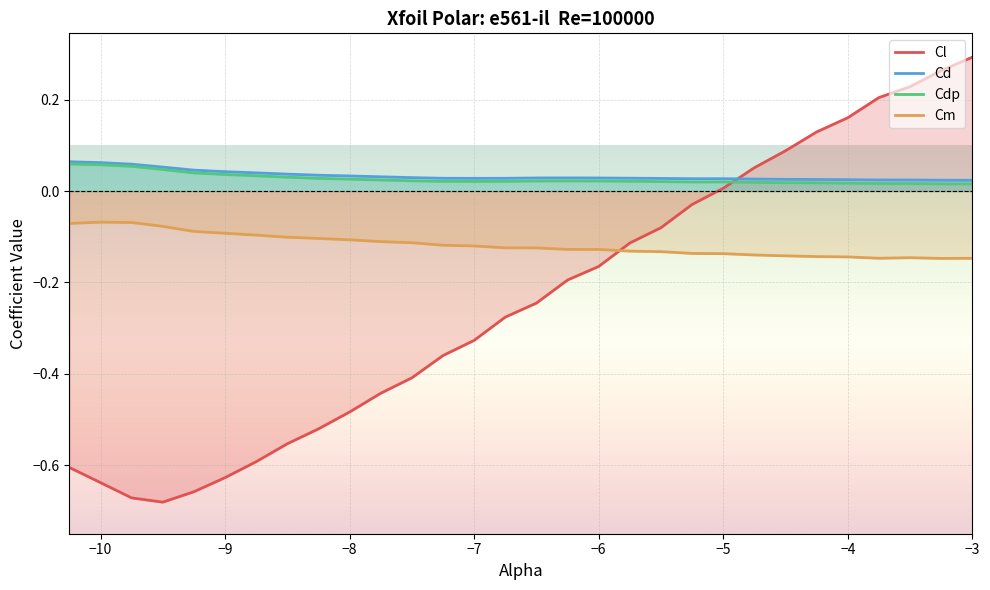

Reading left to right, what are all the values shown in this chart?

Cl: -10.25=-0.6	-10.0=-0.6	-9.75=-0.7	-9.5=-0.7	-9.25=-0.7	-9.0=-0.6	-8.75=-0.6	-8.5=-0.6	-8.25=-0.5	-8.0=-0.5	-7.75=-0.4	-7.5=-0.4	-7.25=-0.4	-7.0=-0.3	-6.75=-0.3	-6.5=-0.2	-6.25=-0.2	-6.0=-0.2	-5.75=-0.1	-5.5=-0.1	-5.25=-0.0	-5.0=0.0	-4.75=0.1	-4.5=0.1	-4.25=0.1	-4.0=0.2	-3.75=0.2	-3.5=0.2	-3.25=0.3	-3.0=0.3
Cd: -10.25=0.1	-10.0=0.1	-9.75=0.1	-9.5=0.1	-9.25=0.0	-9.0=0.0	-8.75=0.0	-8.5=0.0	-8.25=0.0	-8.0=0.0	-7.75=0.0	-7.5=0.0	-7.25=0.0	-7.0=0.0	-6.75=0.0	-6.5=0.0	-6.25=0.0	-6.0=0.0	-5.75=0.0	-5.5=0.0	-5.25=0.0	-5.0=0.0	-4.75=0.0	-4.5=0.0	-4.25=0.0	-4.0=0.0	-3.75=0.0	-3.5=0.0	-3.25=0.0	-3.0=0.0
Cdp: -10.25=0.1	-10.0=0.1	-9.75=0.1	-9.5=0.0	-9.25=0.0	-9.0=0.0	-8.75=0.0	-8.5=0.0	-8.25=0.0	-8.0=0.0	-7.75=0.0	-7.5=0.0	-7.25=0.0	-7.0=0.0	-6.75=0.0	-6.5=0.0	-6.25=0.0	-6.0=0.0	-5.75=0.0	-5.5=0.0	-5.25=0.0	-5.0=0.0	-4.75=0.0	-4.5=0.0	-4.25=0.0	-4.0=0.0	-3.75=0.0	-3.5=0.0	-3.25=0.0	-3.0=0.0
Cm: -10.25=-0.1	-10.0=-0.1	-9.75=-0.1	-9.5=-0.1	-9.25=-0.1	-9.0=-0.1	-8.75=-0.1	-8.5=-0.1	-8.25=-0.1	-8.0=-0.1	-7.75=-0.1	-7.5=-0.1	-7.25=-0.1	-7.0=-0.1	-6.75=-0.1	-6.5=-0.1	-6.25=-0.1	-6.0=-0.1	-5.75=-0.1	-5.5=-0.1	-5.25=-0.1	-5.0=-0.1	-4.75=-0.1	-4.5=-0.1	-4.25=-0.1	-4.0=-0.1	-3.75=-0.1	-3.5=-0.1	-3.25=-0.1	-3.0=-0.1